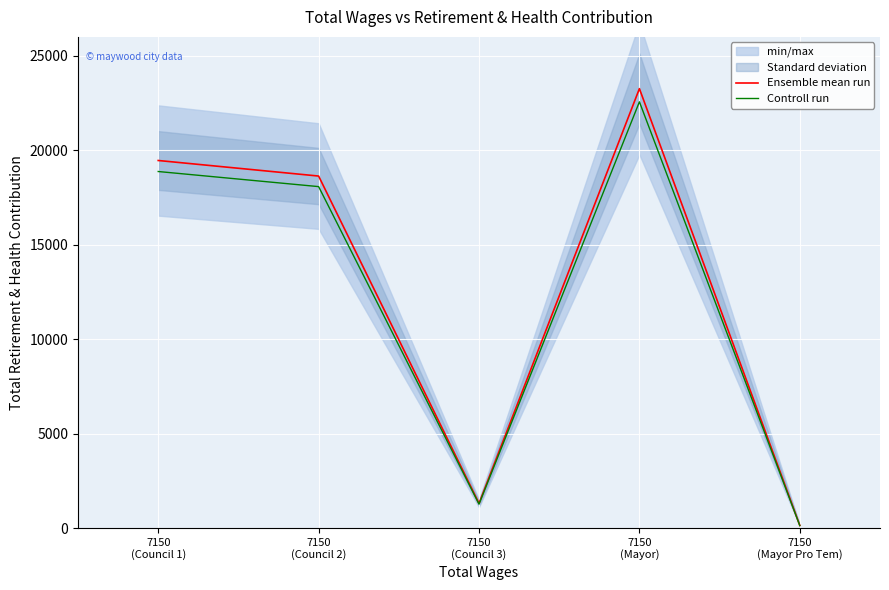

What is the value of the Controll run point at the 4th from the left?

22562.2